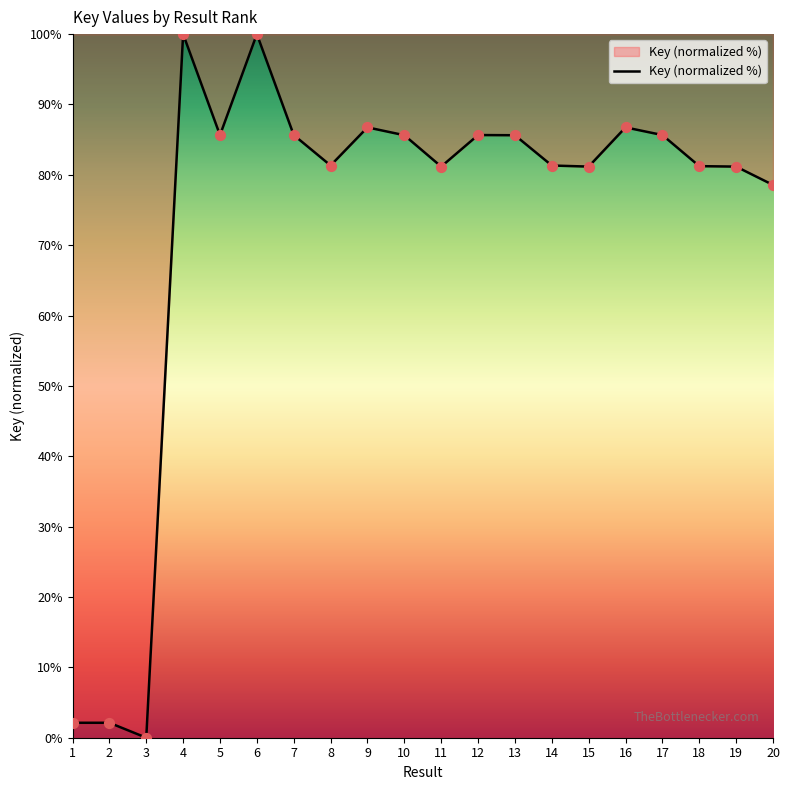

What is the change in value from 7 to 15?

-4.5